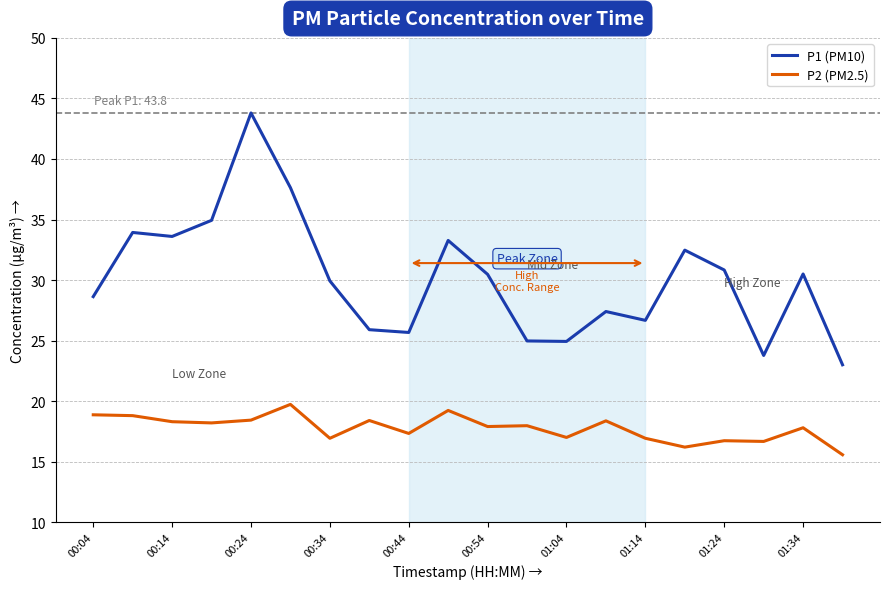

Which series has the widest spread of values?

P1 (PM10)